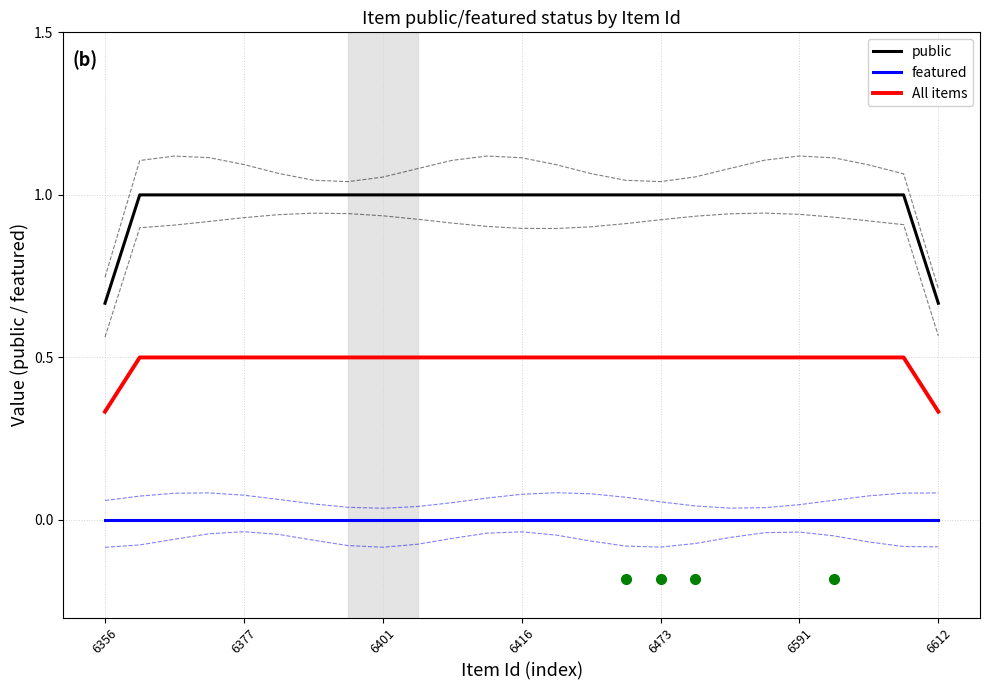

What is the spread (max minus min) of values at 6356?

0.7